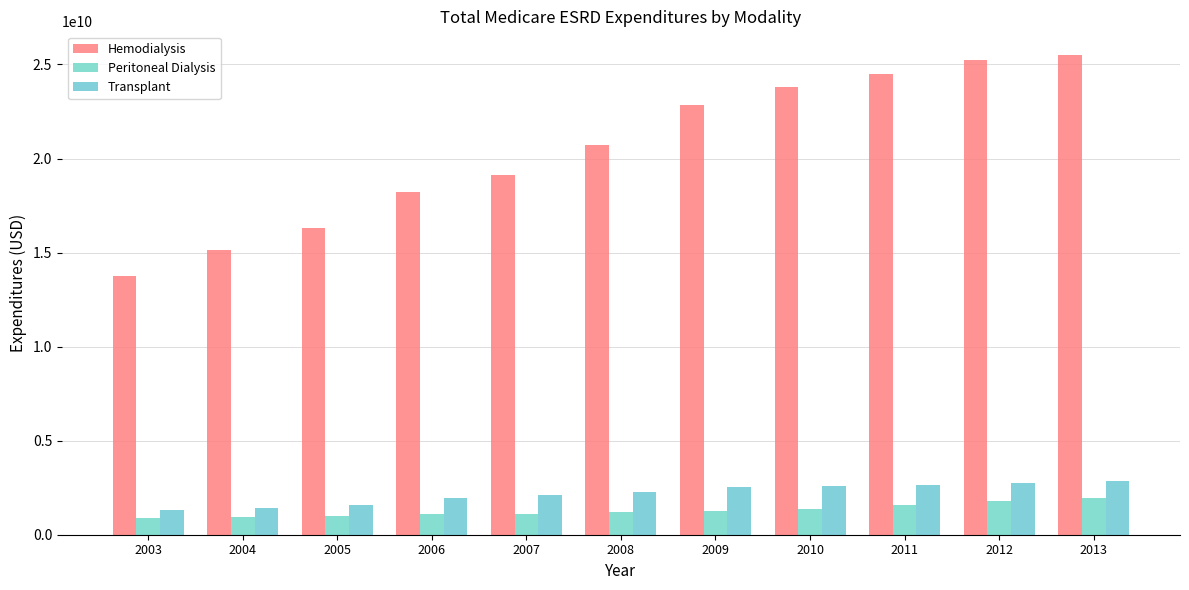

List the labels in order of Peritoneal Dialysis value, largest first.

2013, 2012, 2011, 2010, 2009, 2008, 2007, 2006, 2005, 2004, 2003